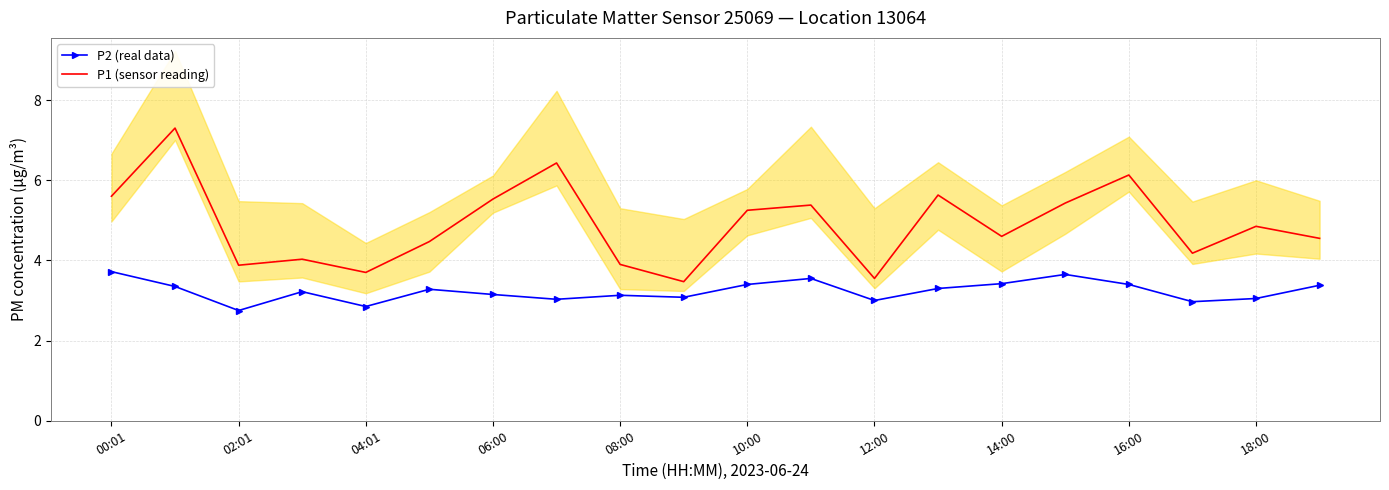

What is the smallest value displayed?

2.8